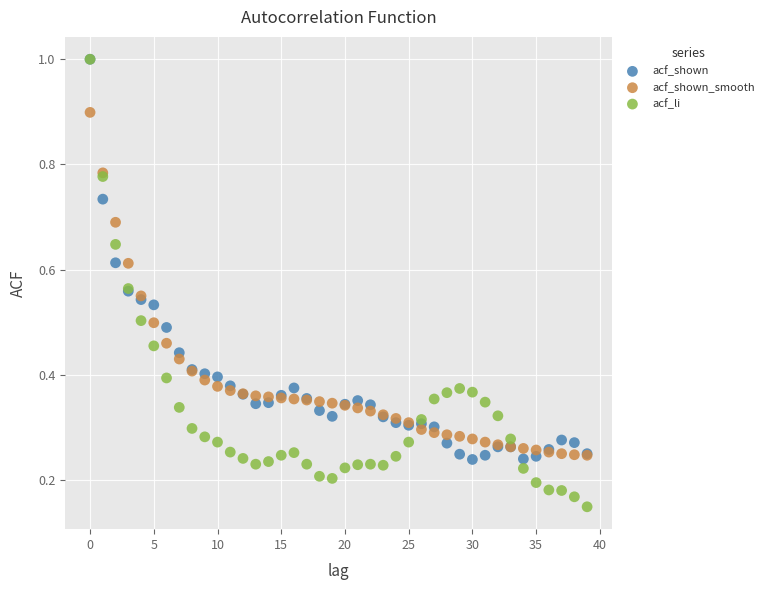

Which series has the widest spread of Y values?

acf_li